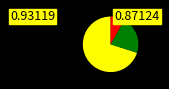

Is there any slice that represents more than half of the pie?

Yes